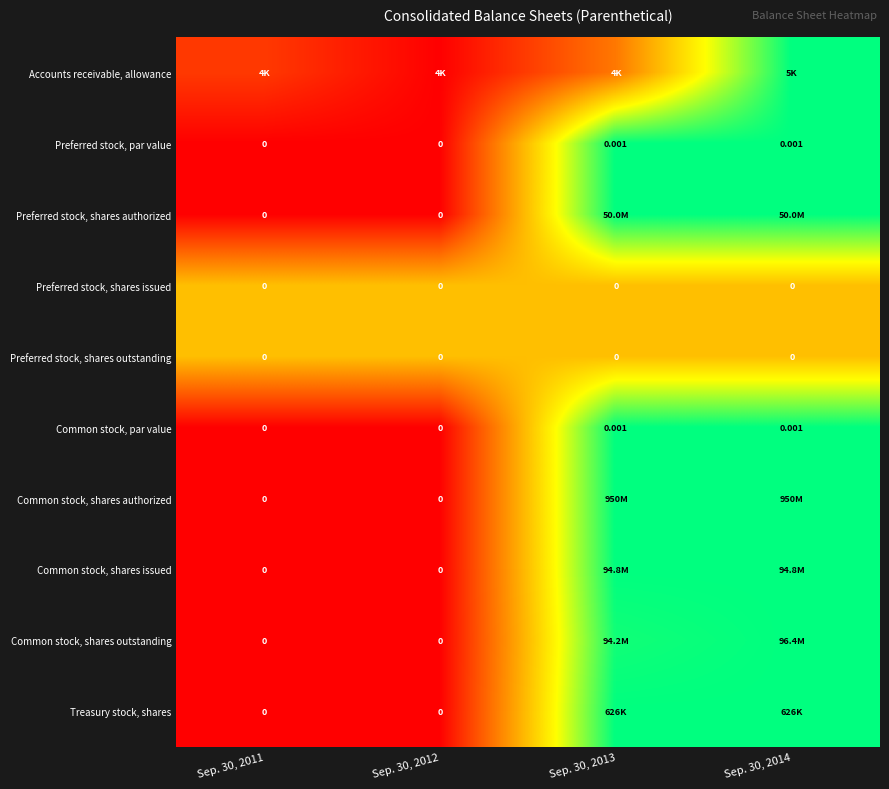

How many data points does each series have?

4